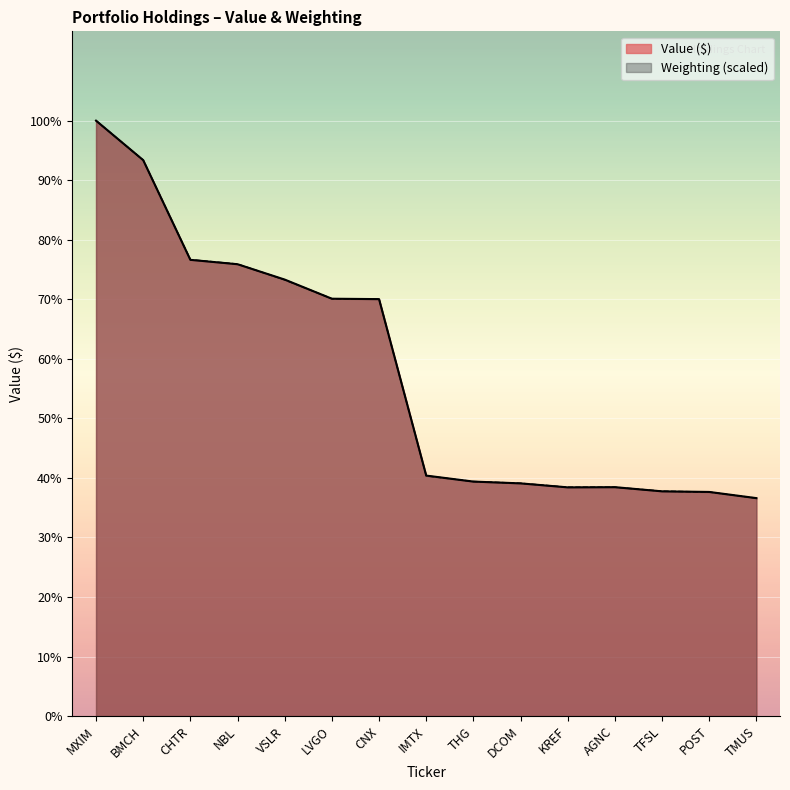

Rank the categories by Weighting value from highest to lowest.

MXIM, BMCH, CHTR, NBL, VSLR, LVGO, CNX, IMTX, THG, DCOM, KREF, AGNC, TFSL, POST, TMUS